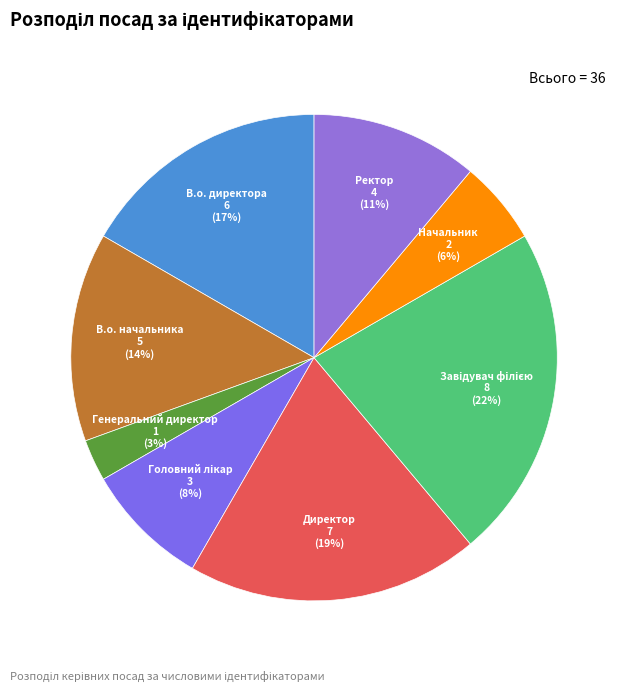

Count the number of slices in the pie.

8